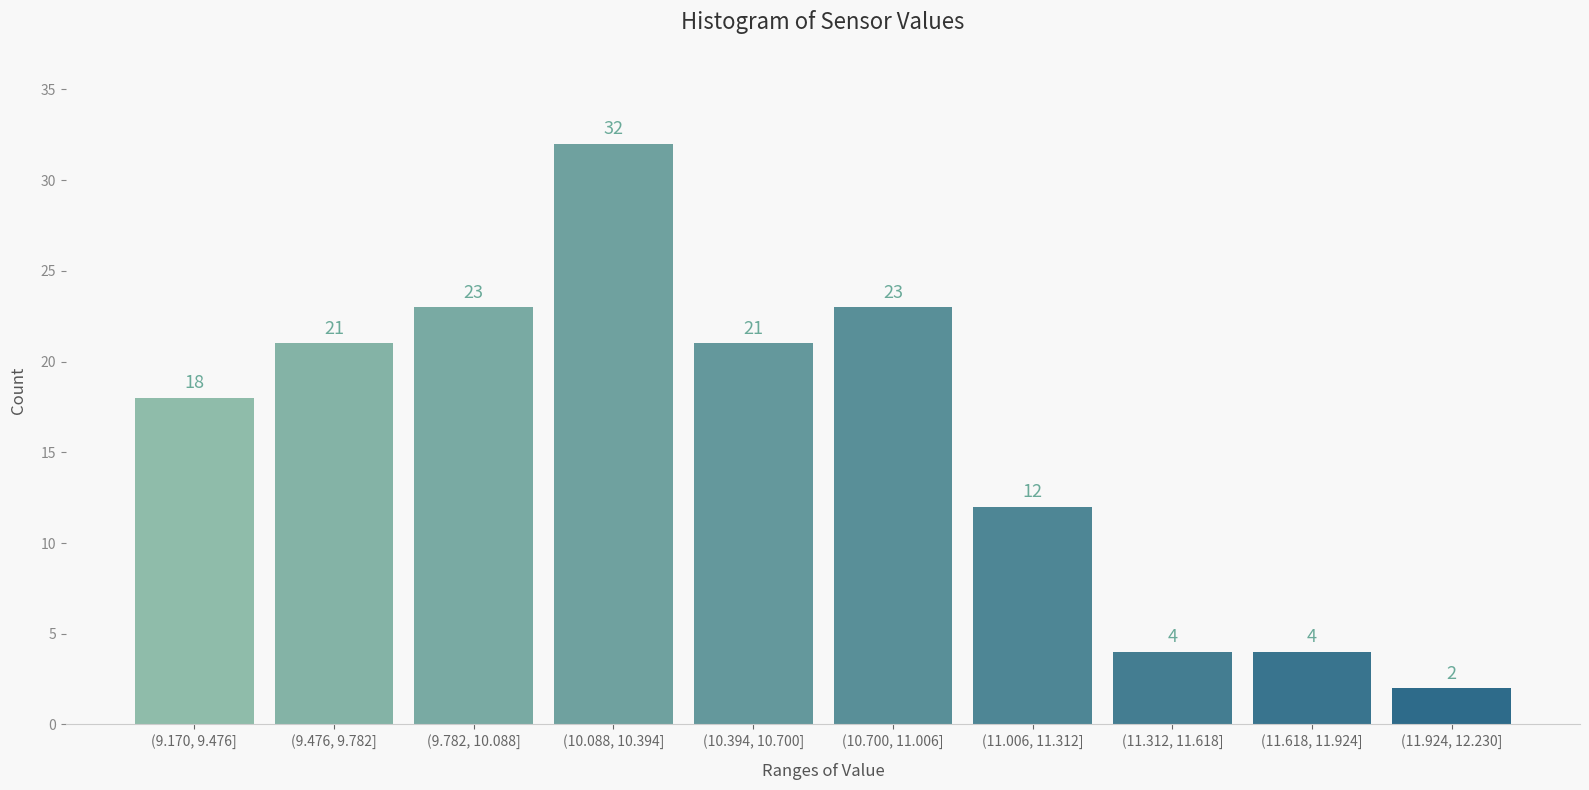

Reading left to right, list all the values displayed in this chart.

18	21	23	32	21	23	12	4	4	2